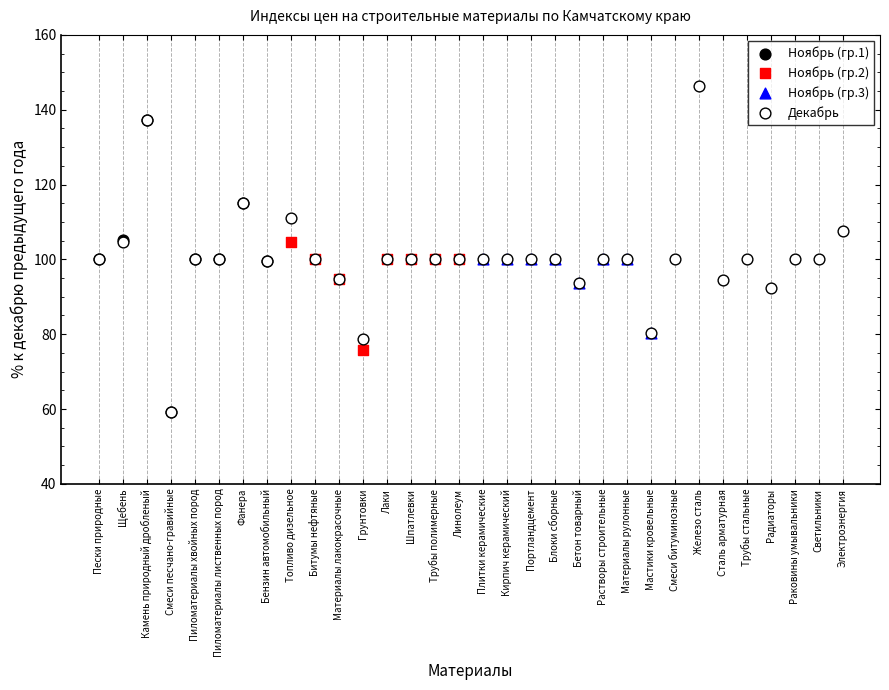

Which series has the largest Y range (max minus min)?

Декабрь